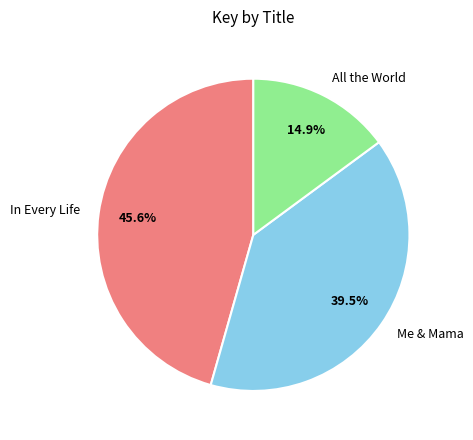

To the nearest percent, what is the difference between the largest and smallest slice percentages?

31%